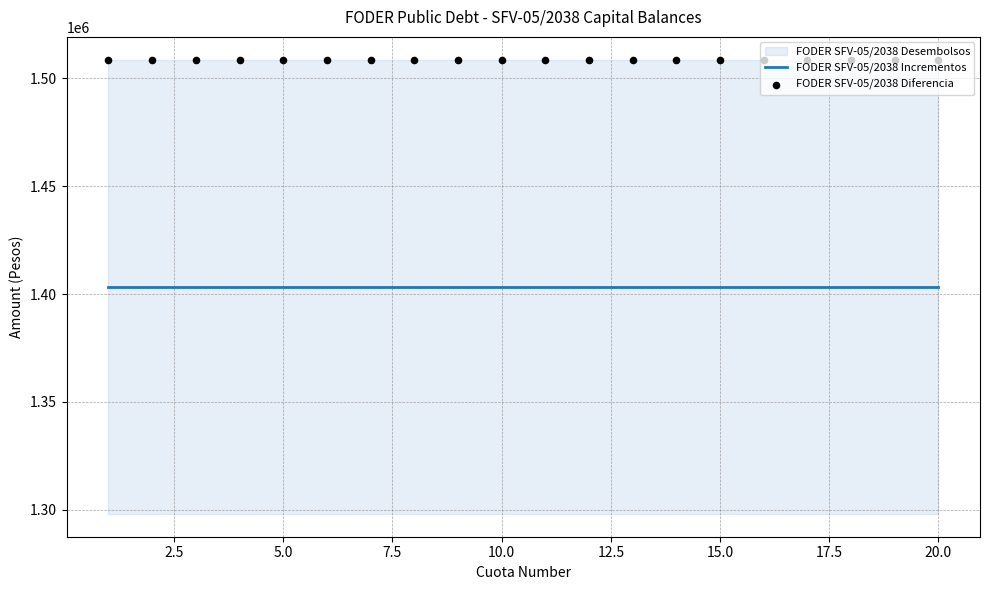

Which series contains the highest Y value?

FODER SFV-05/2038 Diferencia